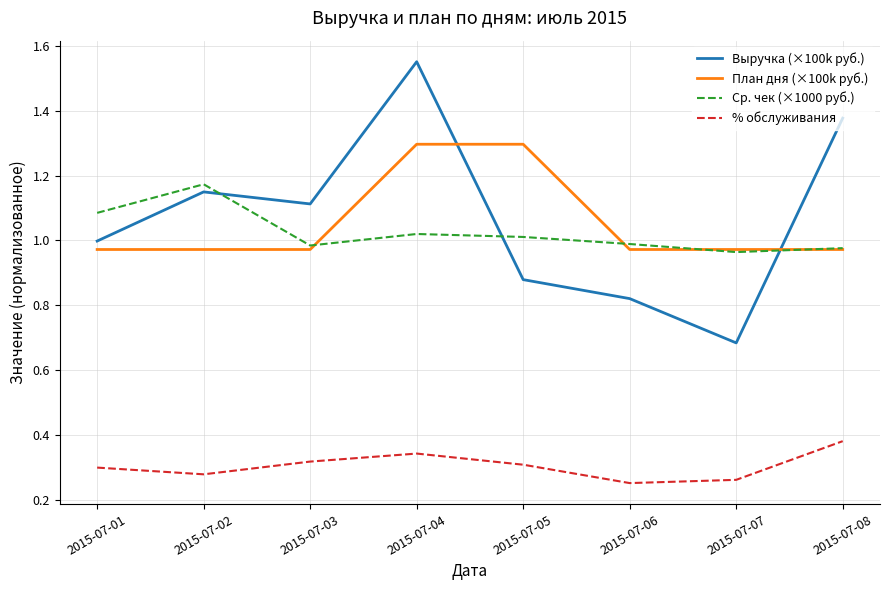

Which category has the highest value across all series?

2015-07-04